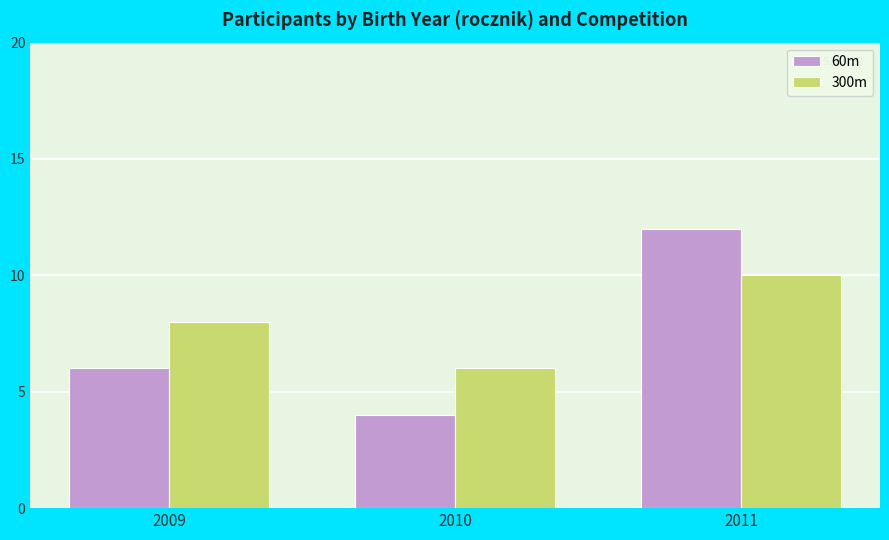

Which series has the largest range (max minus min)?

60m